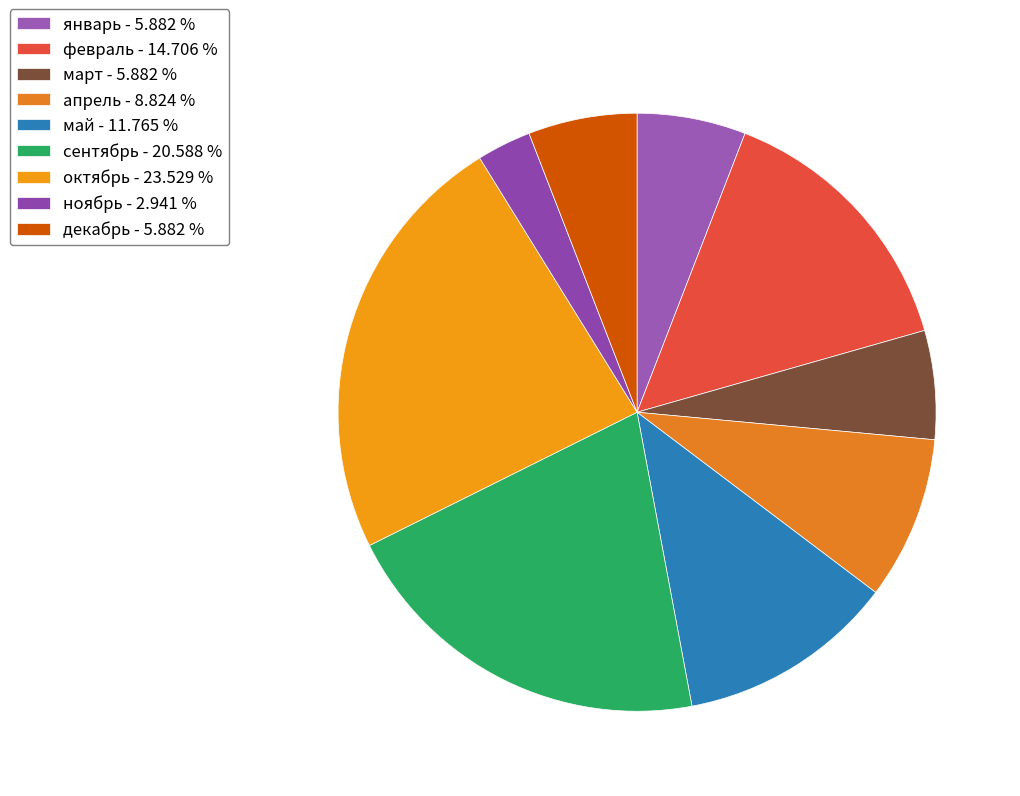

Which slice is the smallest?

ноябрь